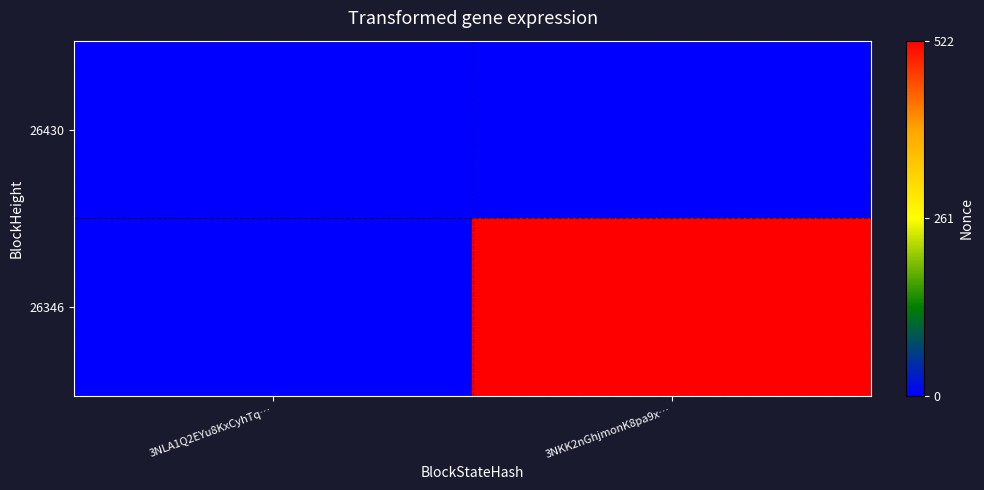

Which label corresponds to the largest value in the chart?

3NKK2nGhjmonK8pa9x…